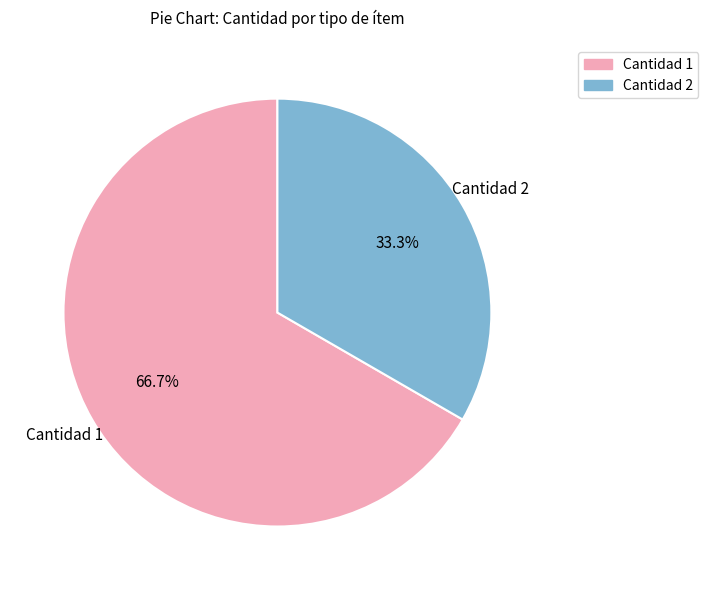

How many slices are in this pie chart?

2